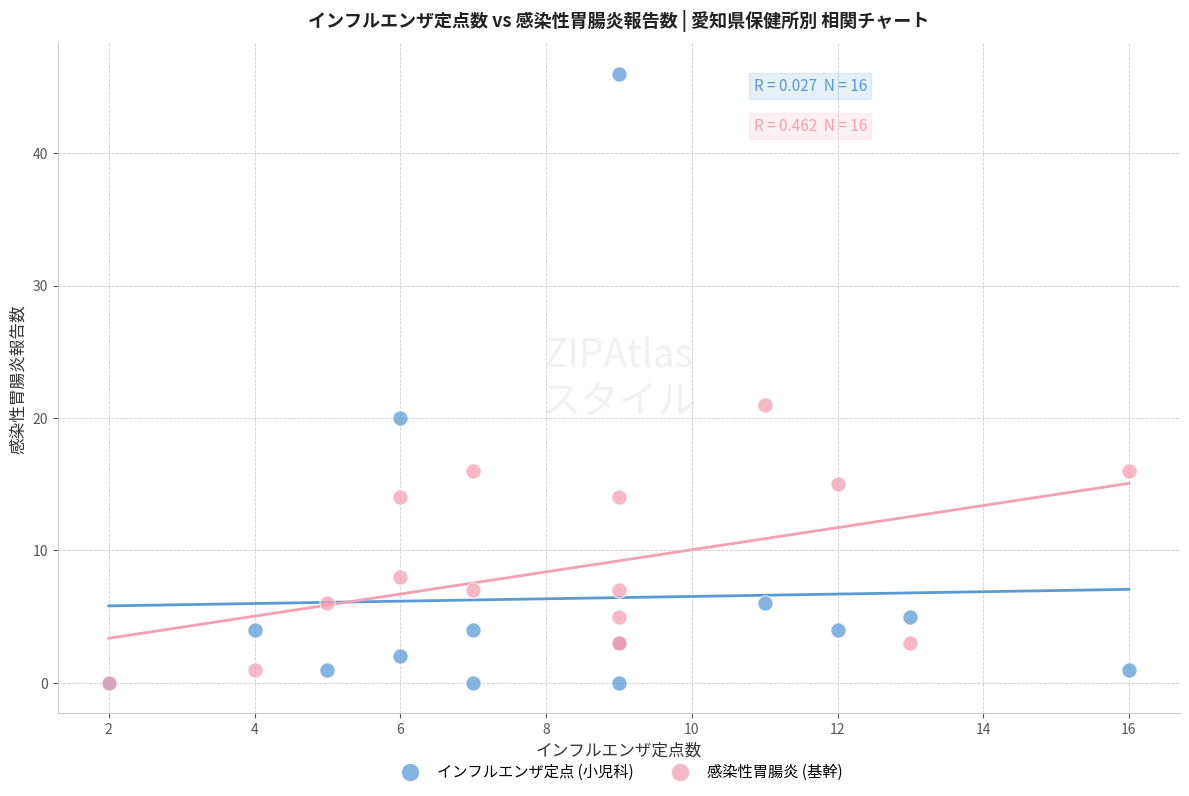

What are all the series names shown in the legend?

インフルエンザ定点 (小児科), 感染性胃腸炎 (基幹)